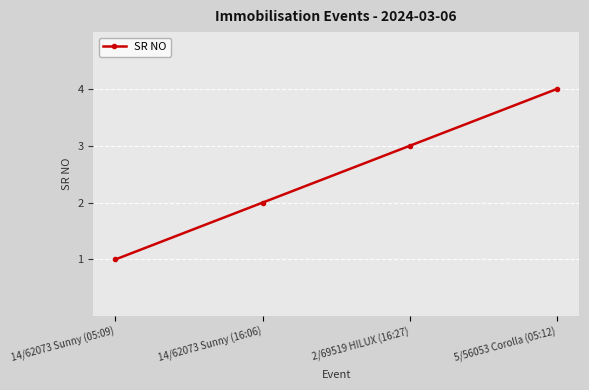

What is the greatest value displayed?

4